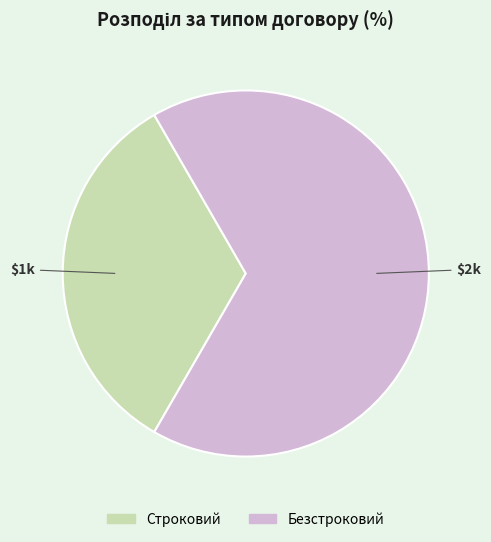

The Безстроковий slice represents 61% of the pie. True or false?

False